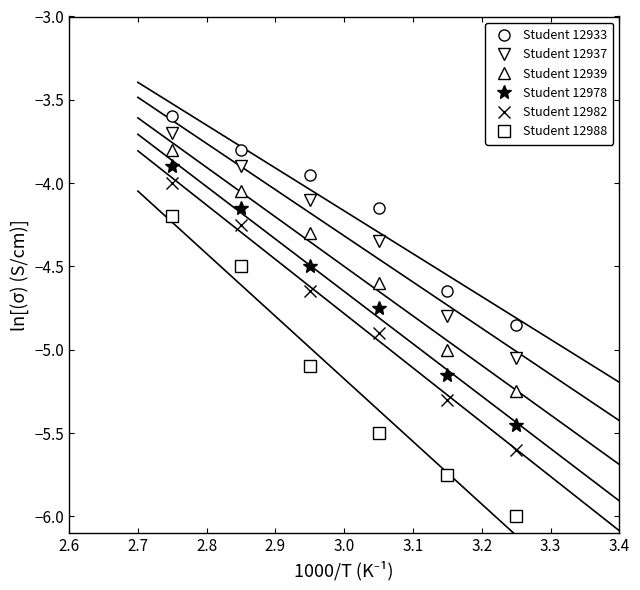

True or false: Student 12988 and Student 12978 cross at least once.

False